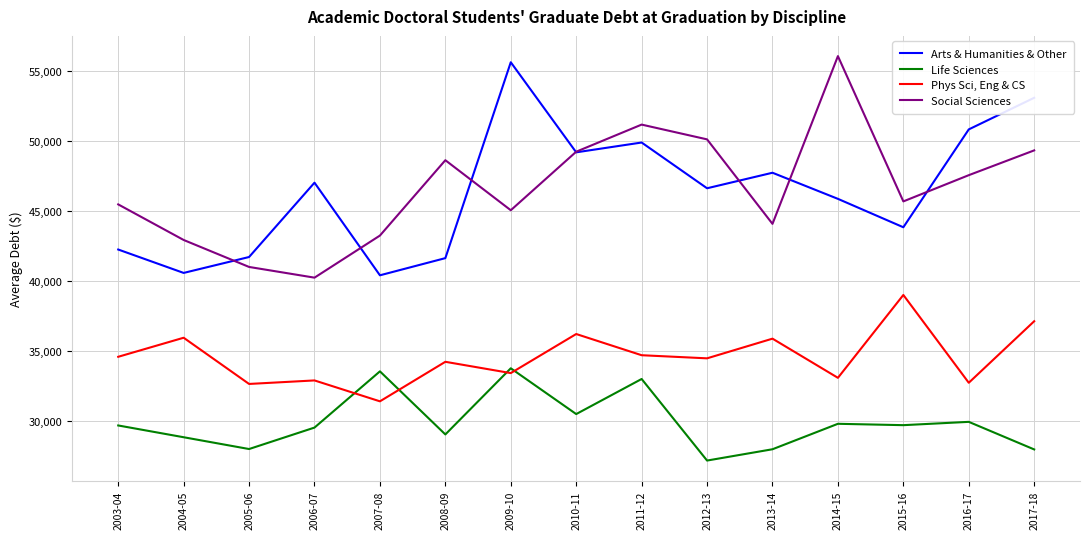

What is the minimum value shown in the chart?

27158.1